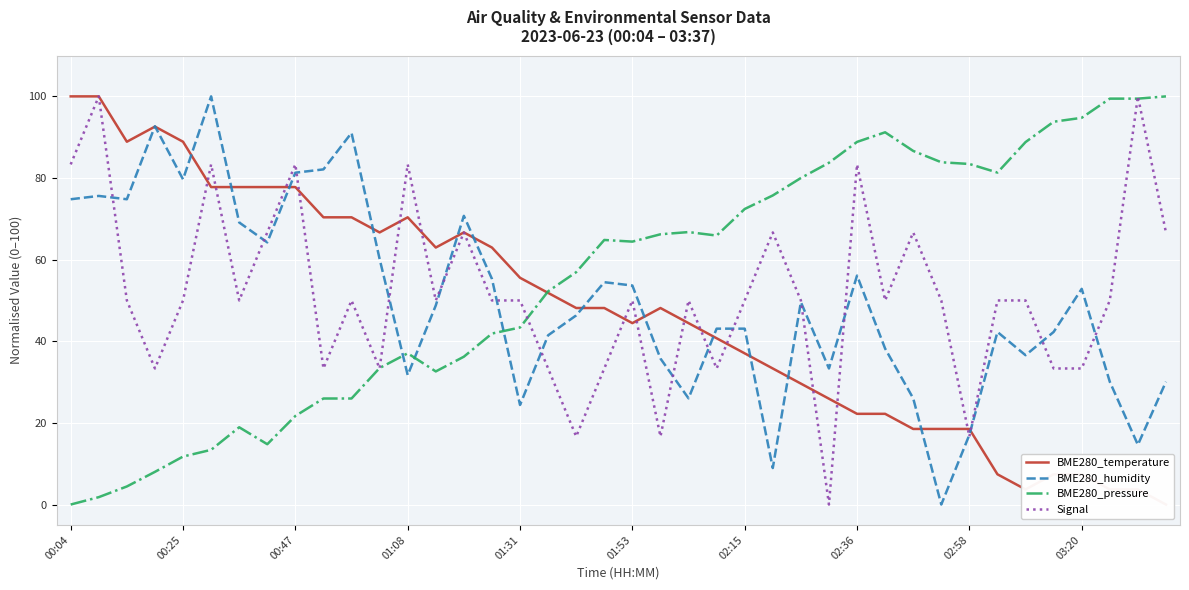

Is it true that Signal equals 16.7 at 18?

True